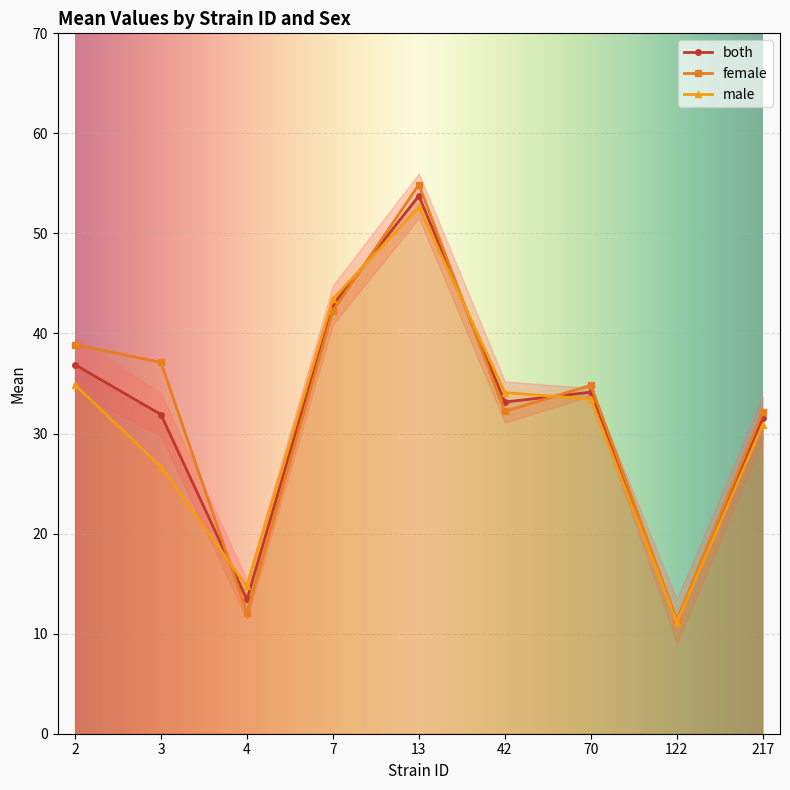

How many lines are shown in the chart?

3